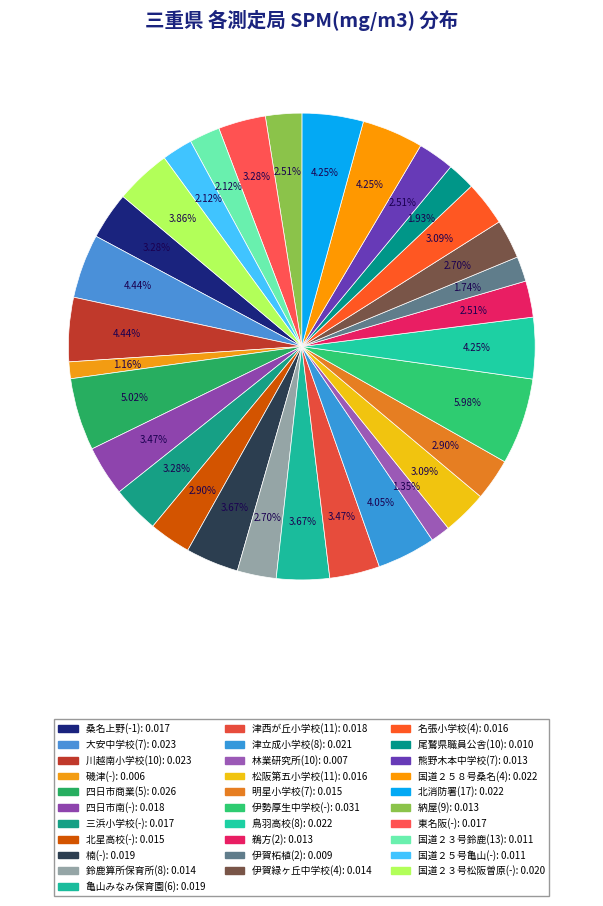

How much of the chart is everything except 津立成小学校(8)?

95.9%